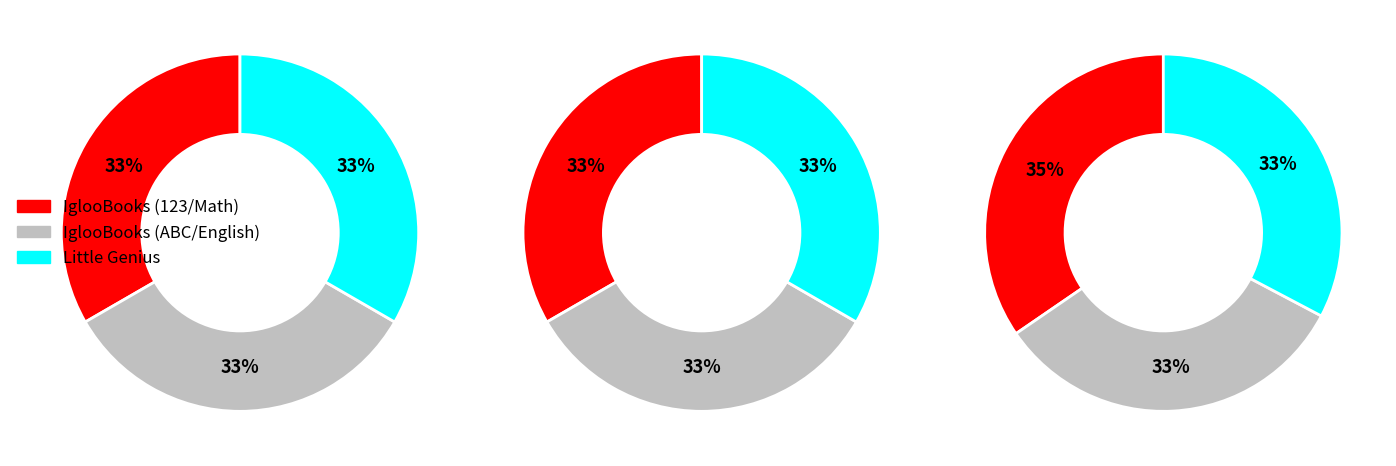

Does IglooBooks - ABC account for over 50% of the chart?

No